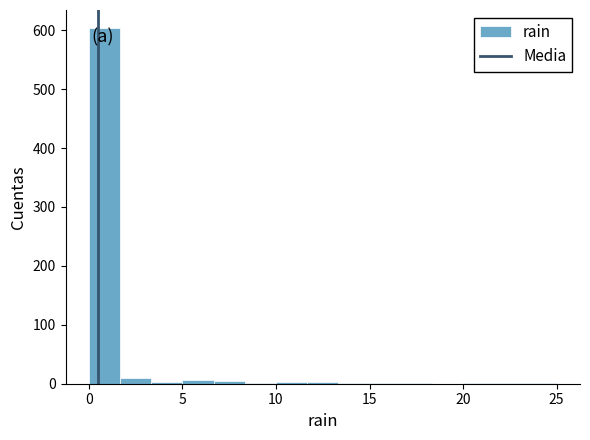

Around what value on the x-axis is the tallest bar? Give the approximate position of its centre, as read against the axis.

1.0